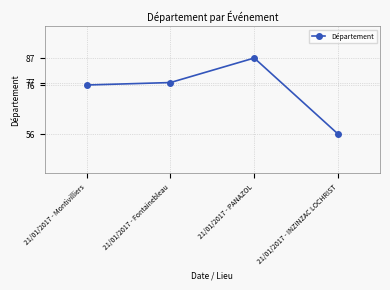

Reading right to left, extract all data points from this chart.

21/01/2017 - INZINZAC LOCHRIST=56	21/01/2017 - PANAZOL=87	21/01/2017 - Fontainebleau=77	21/01/2017 - Montivilliers=76